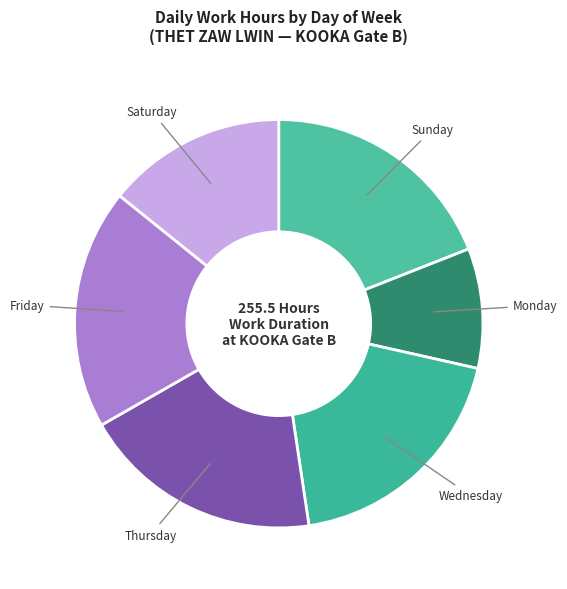

Which slice is the smallest?

Monday